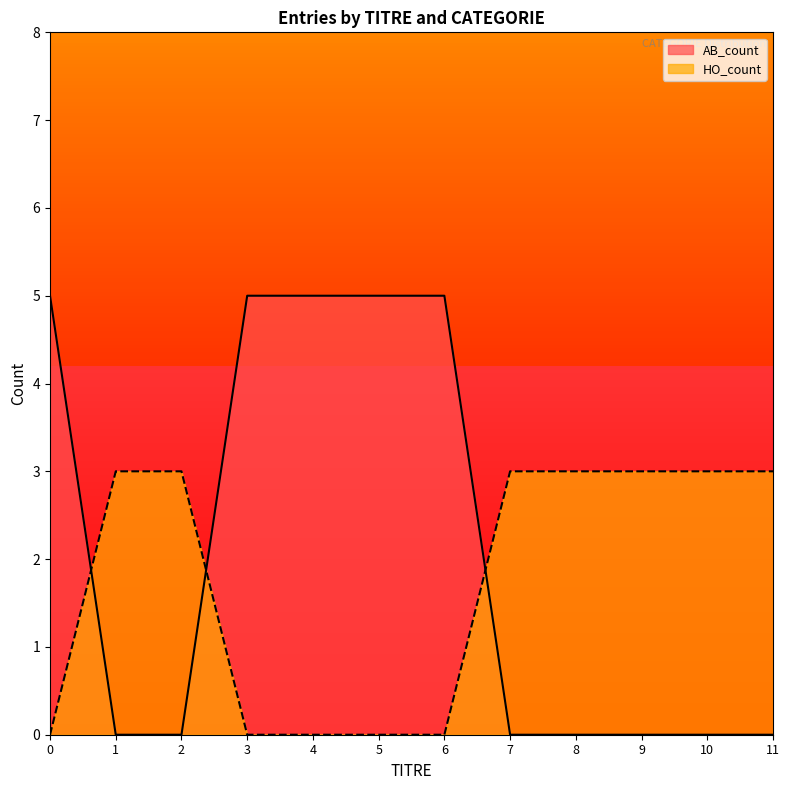

Does the chart have visible grid lines?

No